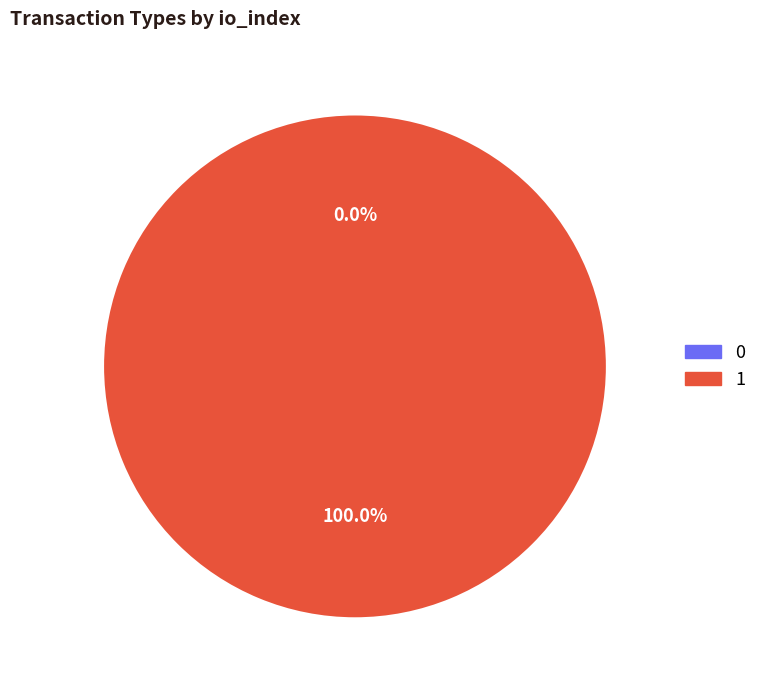

Does Ticket represent more than half of the total?

No